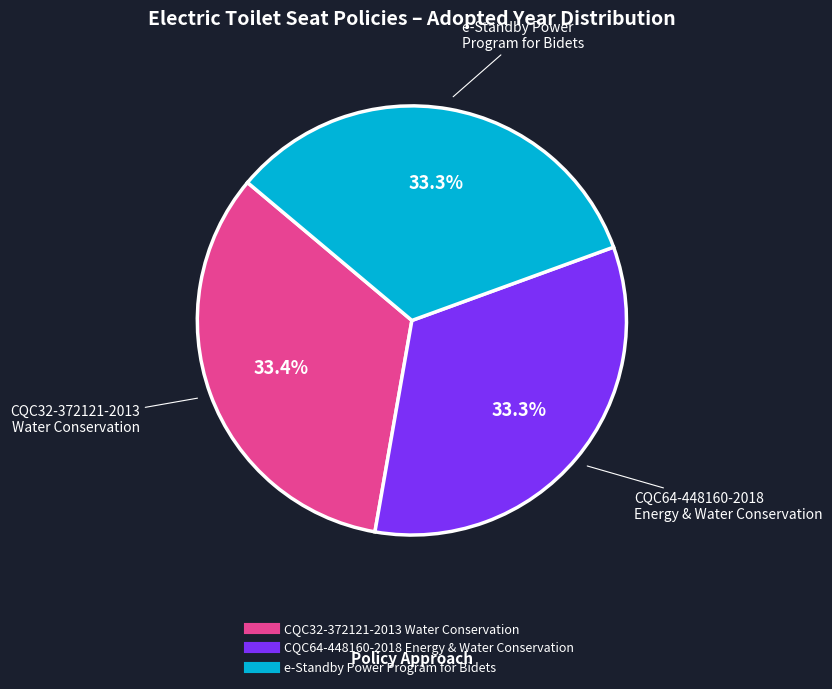

Is there any slice that represents more than half of the pie?

No